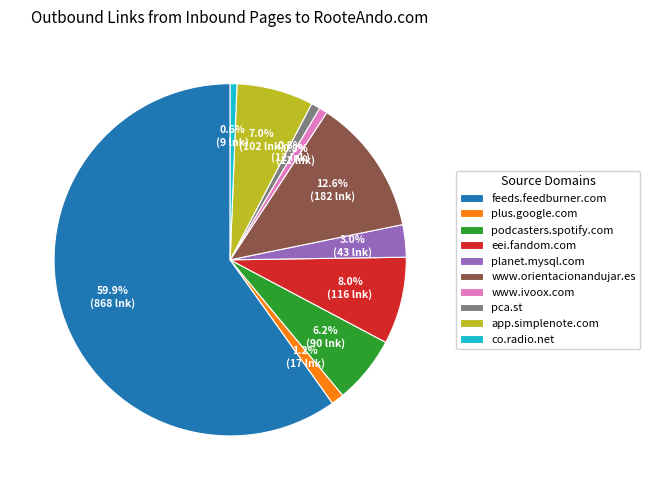

How many segments does this pie chart have?

10